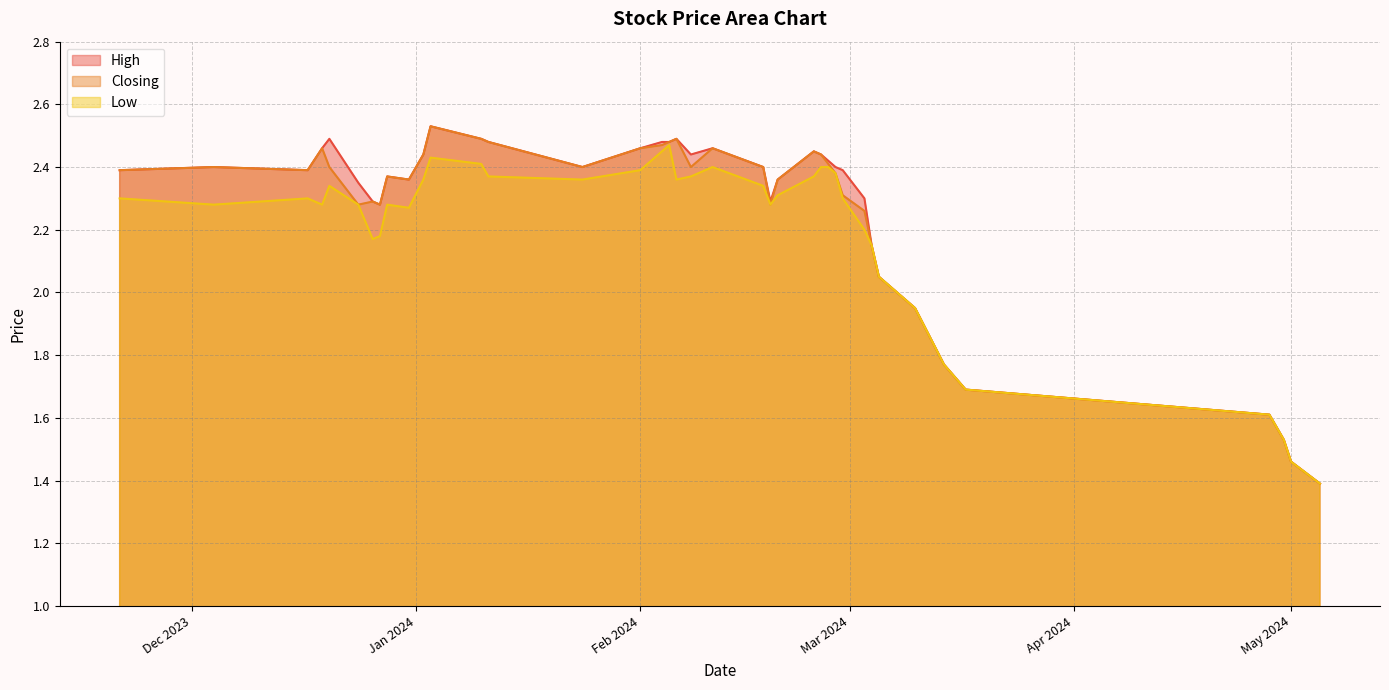

What is the difference between the highest and lowest values at 06/02/2024?

0.1